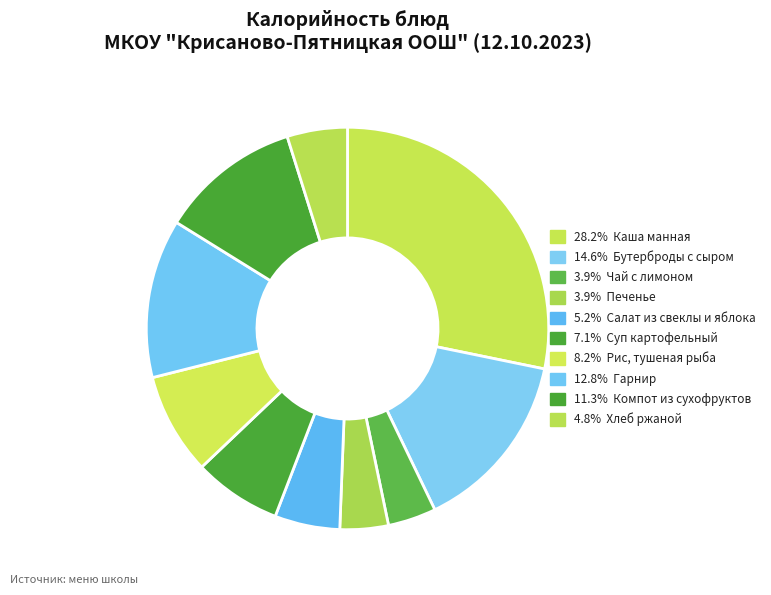

Which category has the smallest portion of the pie?

Чай с лимоном